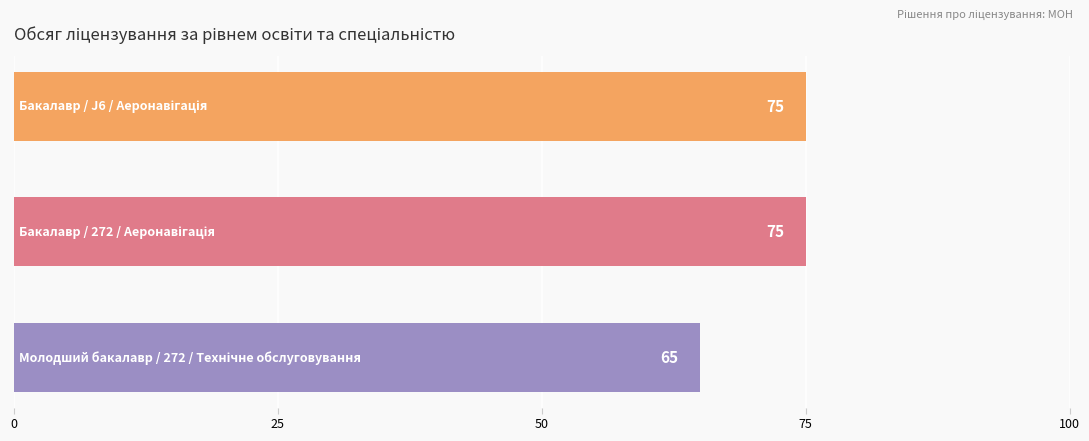

Reading top to bottom, what are all the values shown in this chart?

75	75	65